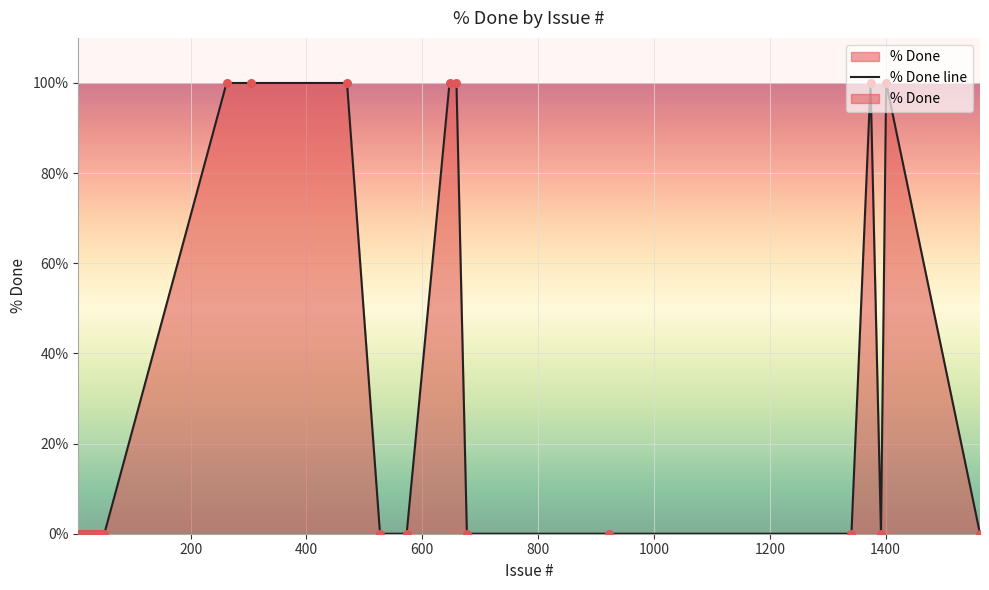

What is the change in value from 470 to 15?

-100